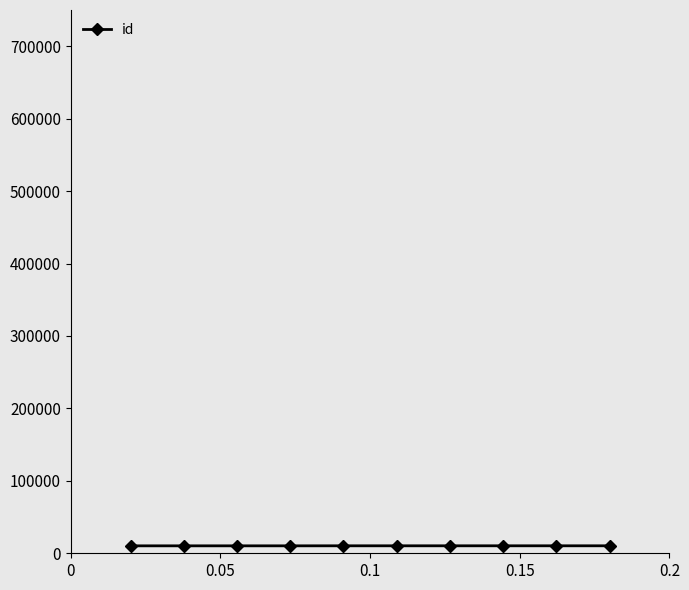

What is the minimum value shown in the chart?

10277